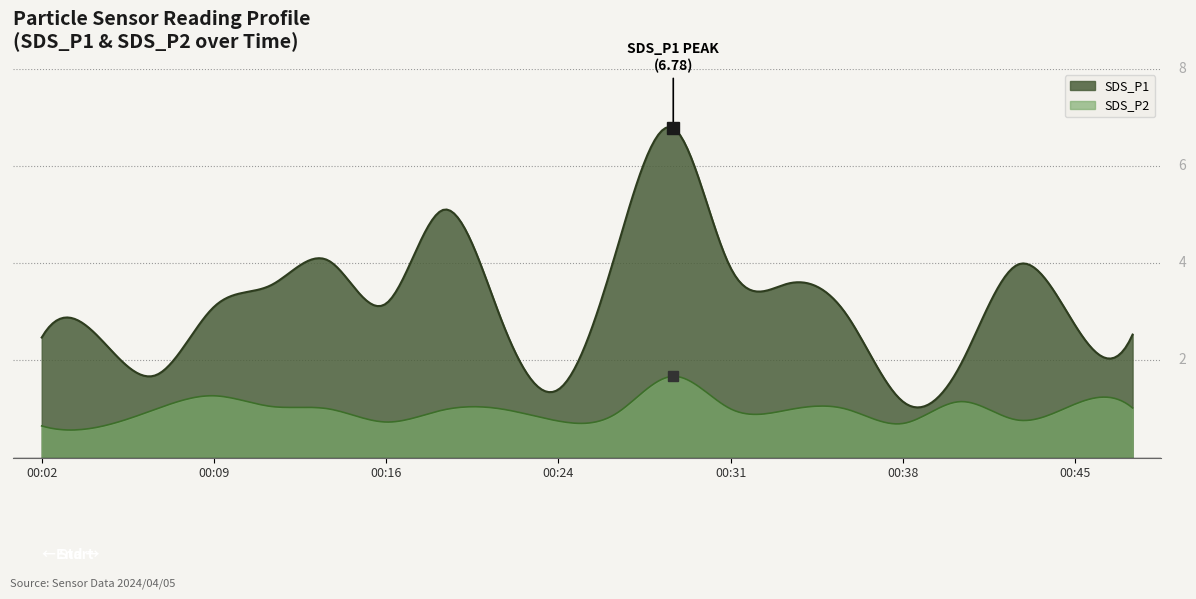

True or false: SDS_P2 and SDS_P1 cross at least once.

False